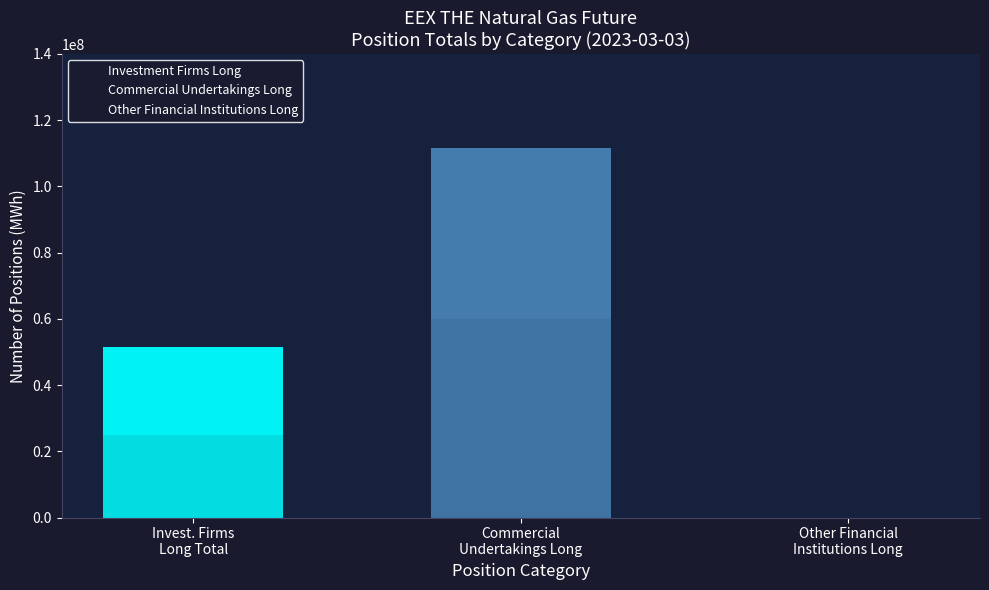

Reading left to right, extract all data points from this chart.

Commercial Undertakings Long: Total Positions (MWh)=111644499.0	Change Since Previous Report=-3828658.0	Percentage of Total Open Interest=67.0
Investment Firms Long: Total Positions (MWh)=51498685.0	Change Since Previous Report=-1096448.0	Percentage of Total Open Interest=30.9
Other Financial Long: Total Positions (MWh)=0.0	Change Since Previous Report=0.0	Percentage of Total Open Interest=0.0